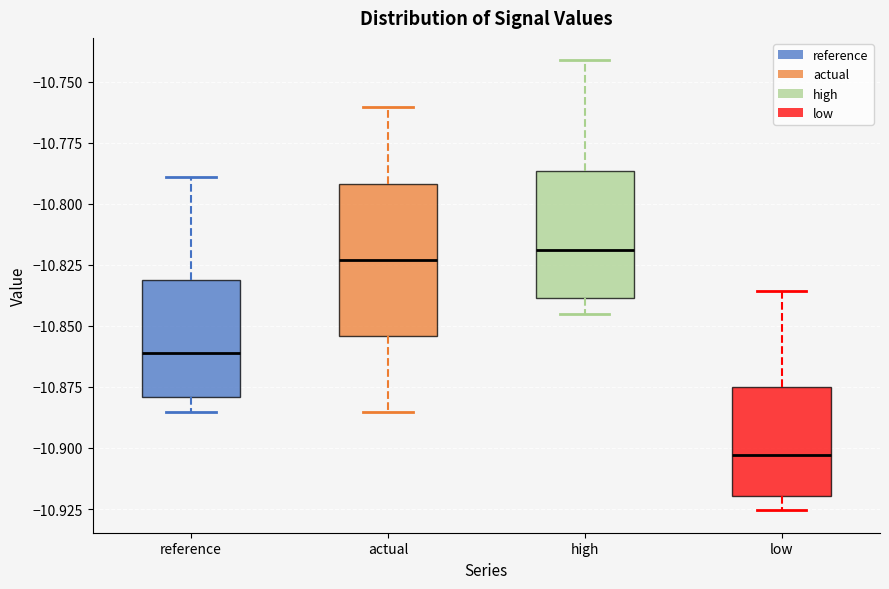

Reading left to right, read every box against the y-axis: the position of its median line, the range the box covers, and the ends of its whiskers. The values are not printed on the chart, so give them approximately, as read against the axis.

reference: median -10.860, box -10.880 to -10.830, whiskers -10.885 to -10.790
actual: median -10.825, box -10.855 to -10.790, whiskers -10.885 to -10.760
high: median -10.820, box -10.840 to -10.785, whiskers -10.845 to -10.740
low: median -10.905, box -10.920 to -10.875, whiskers -10.925 to -10.835